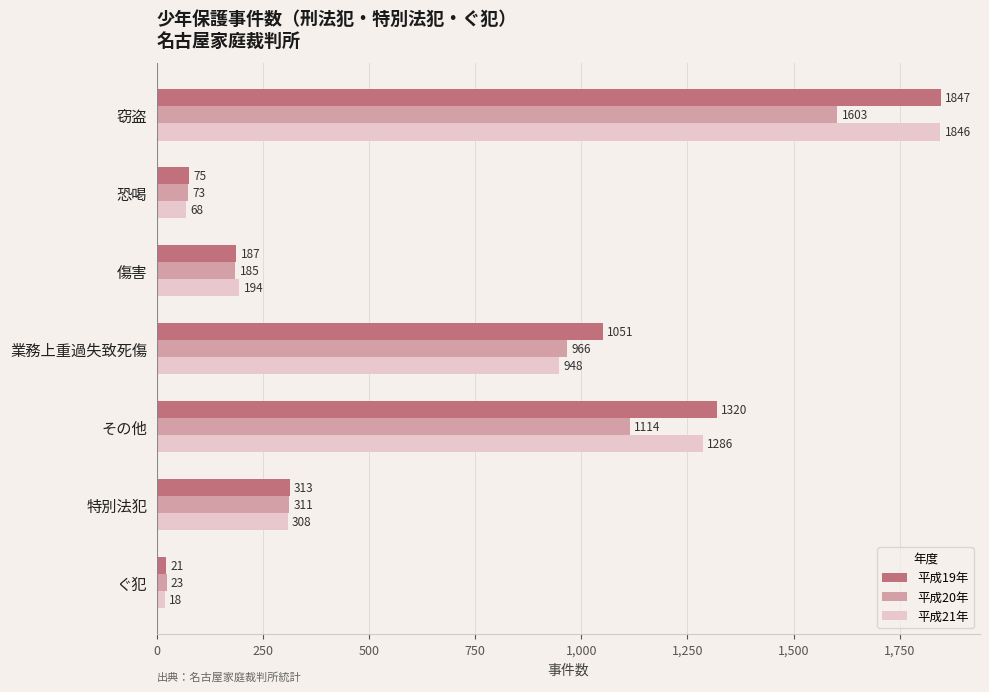

The value of 平成20年 at その他 is 746. True or false?

False